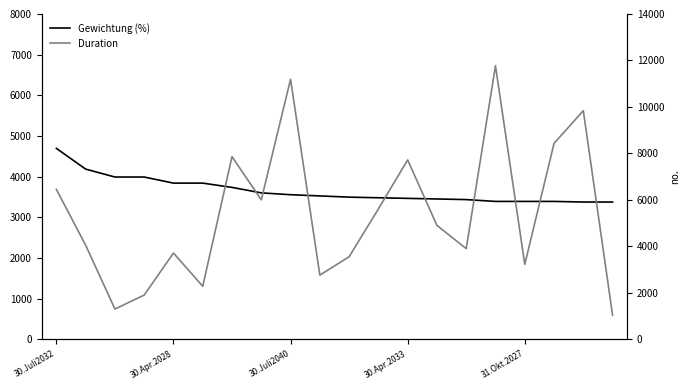

How many times do Duration and Gewichtung (%) cross each other?

7